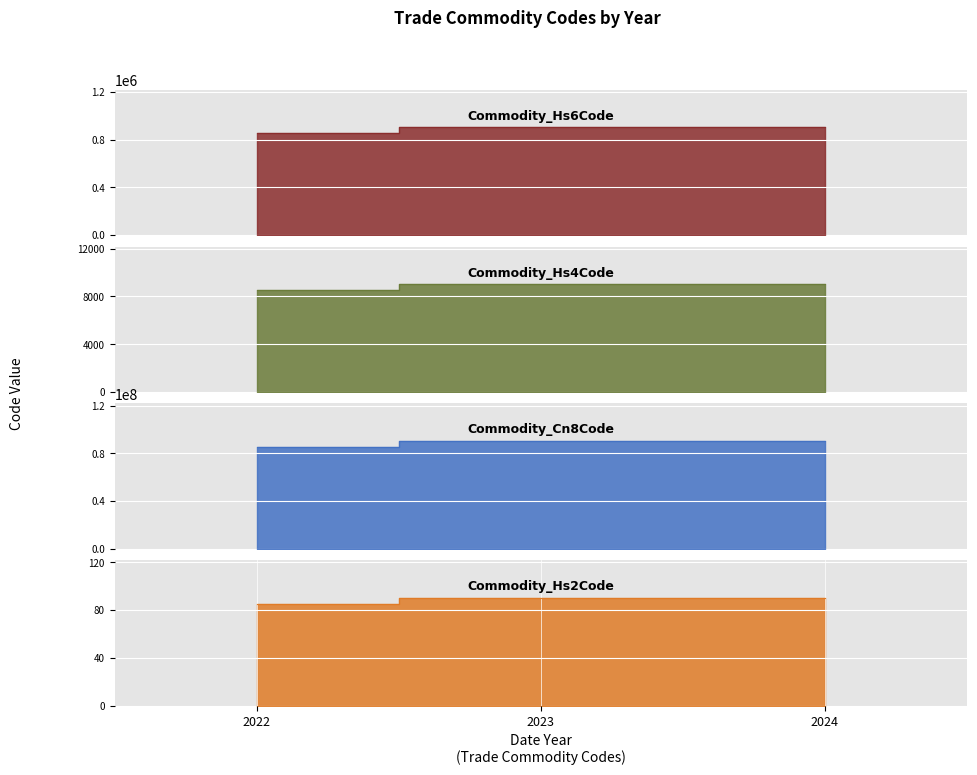

Is it true that Commodity_Hs2Code equals 48 at 2022?

False